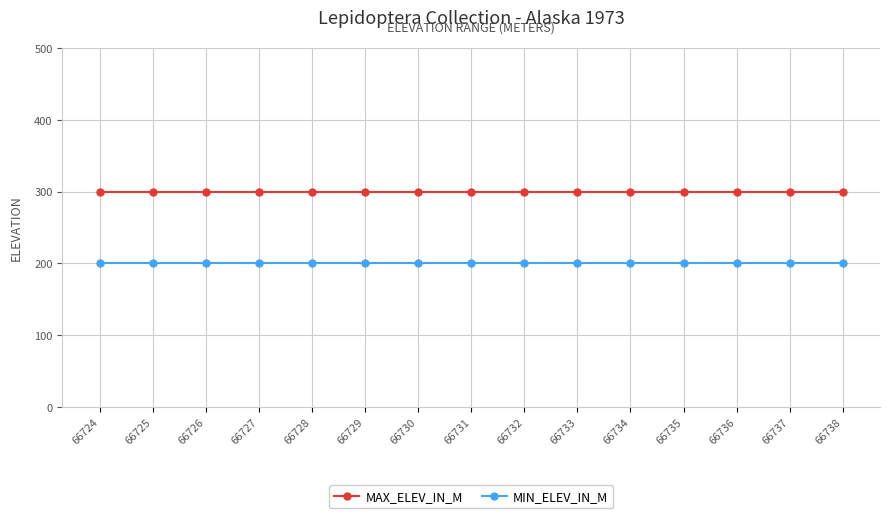

How many lines are shown in the chart?

2